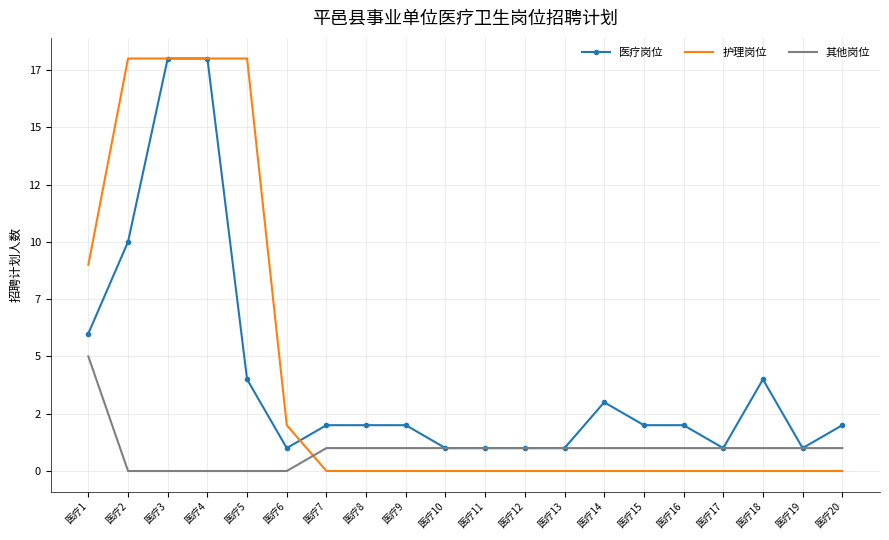

True or false: 医疗岗位 and 其他岗位 intersect in this chart.

False